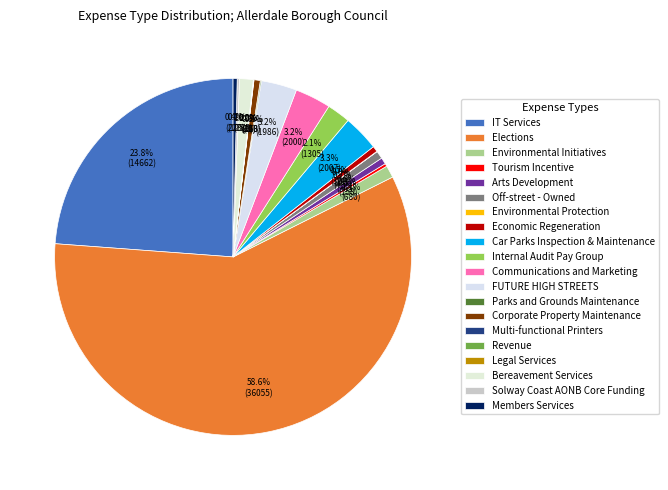

To the nearest percent, what is the difference between the IT Services and Legal Services slice percentages?

24%